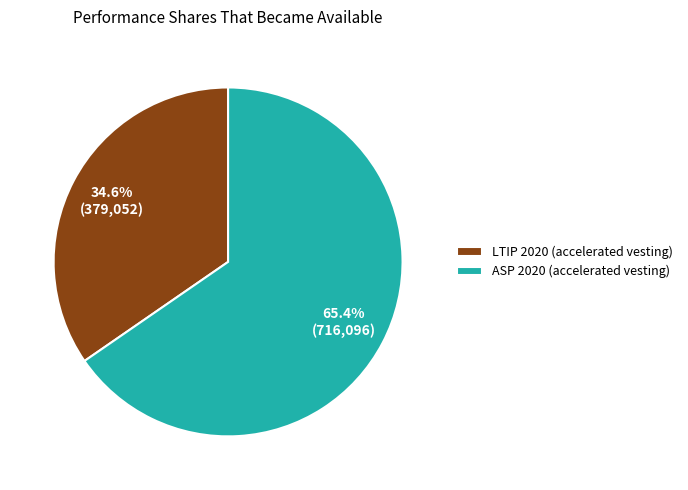

What is the smallest slice in the pie chart?

LTIP 2020 (accelerated vesting)